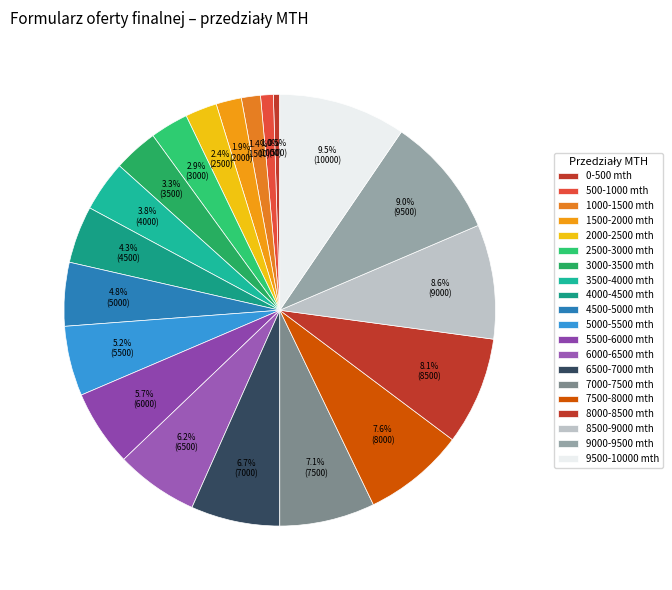

Do 3000-3500 mth and 1500-2000 mth together represent more than half of the pie?

No